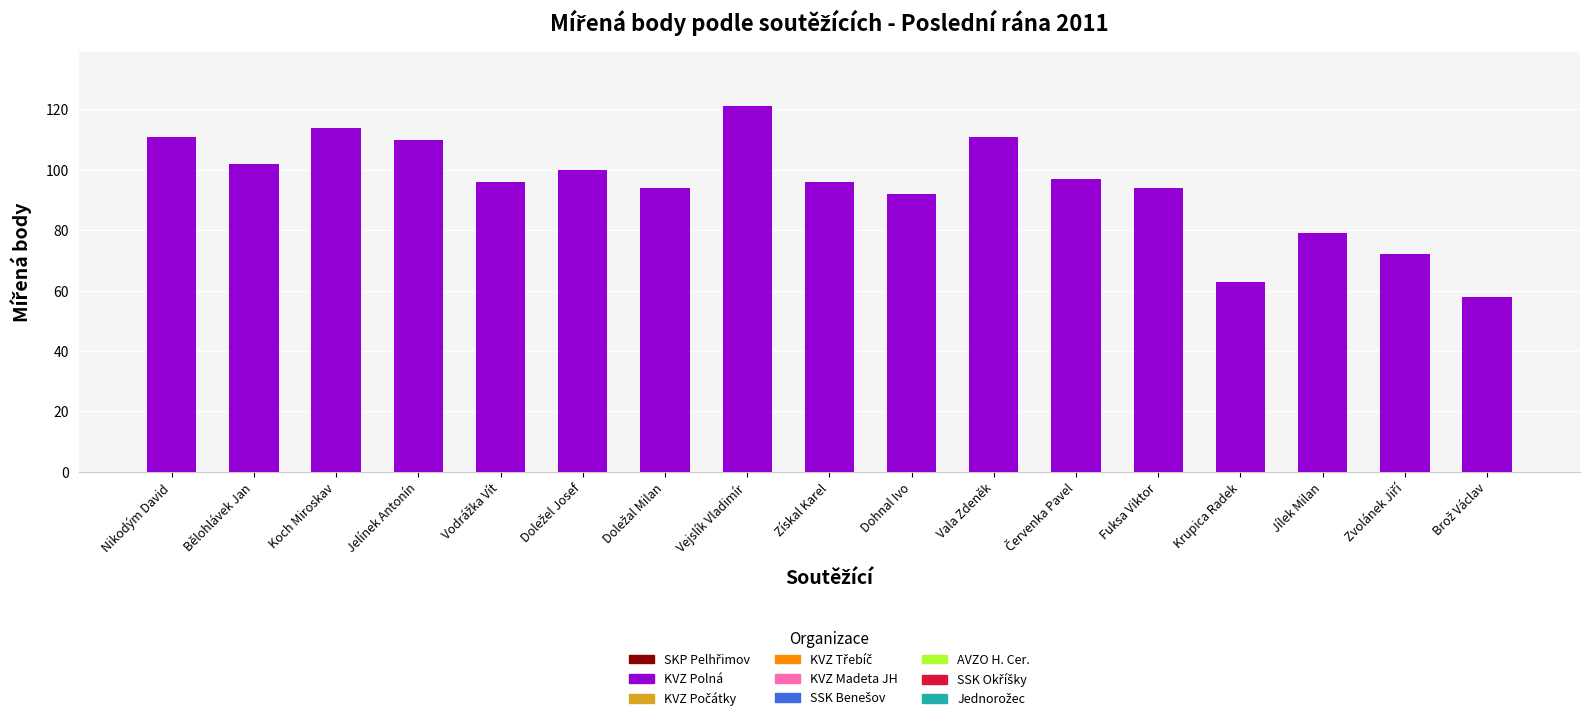

What value does the data have at Bělohlávek Jan, to the nearest 10?

100